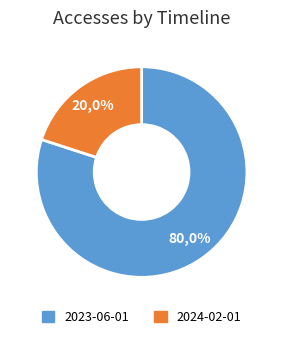

True or false: 2024-02-01 accounts for 33% of the total.

False